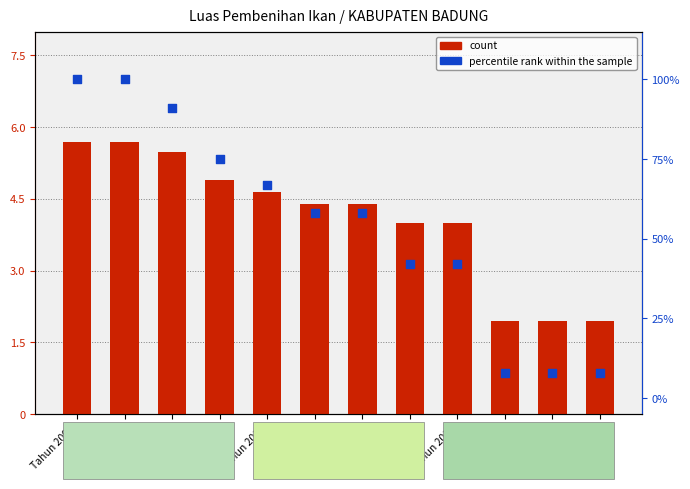

At how many categories does at least one series exceed 62?

5